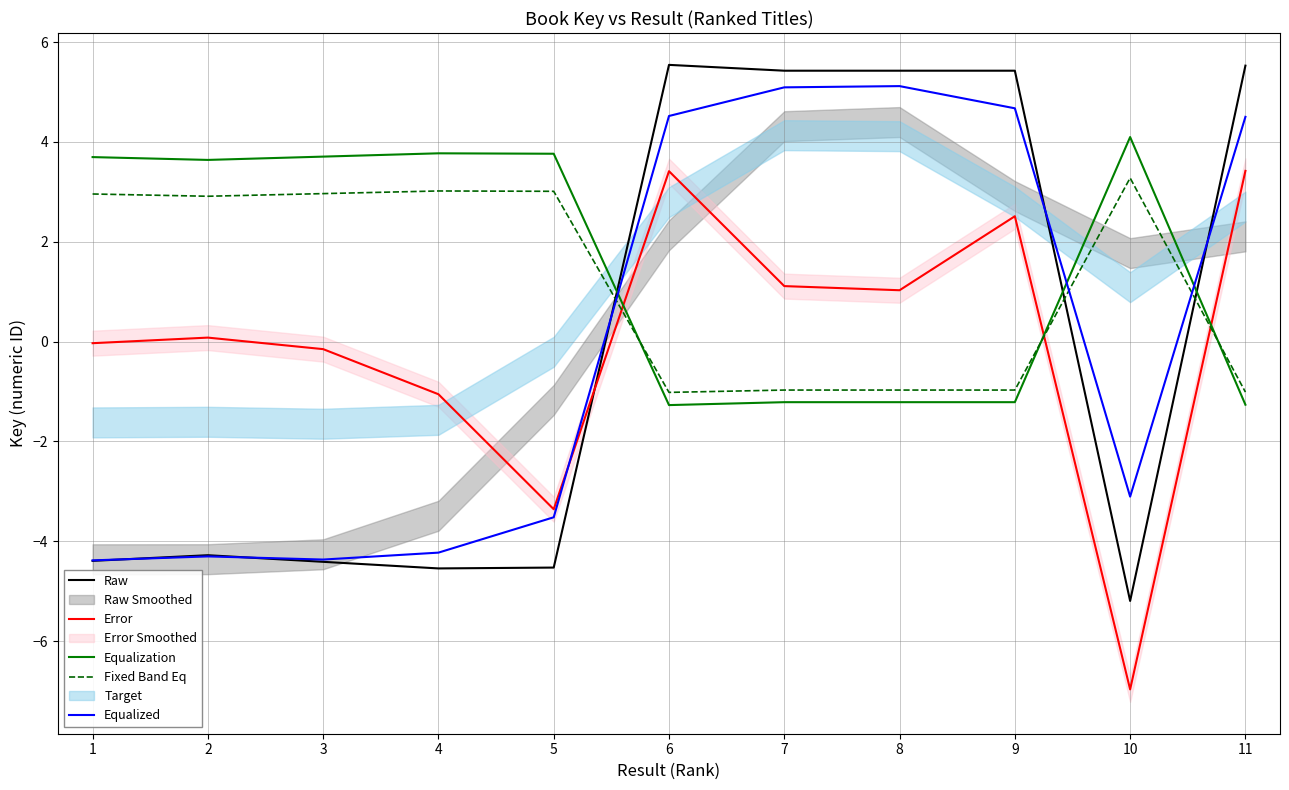

What is the average value of the Fixed Band Eq series?

1.2